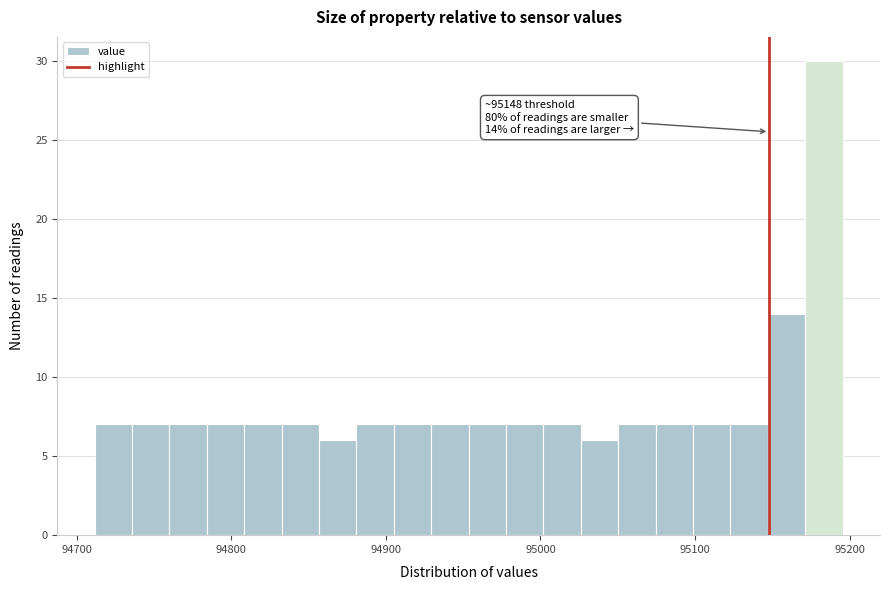

Read against the x-axis, roughly where is the centre of the tallest bar?

95180